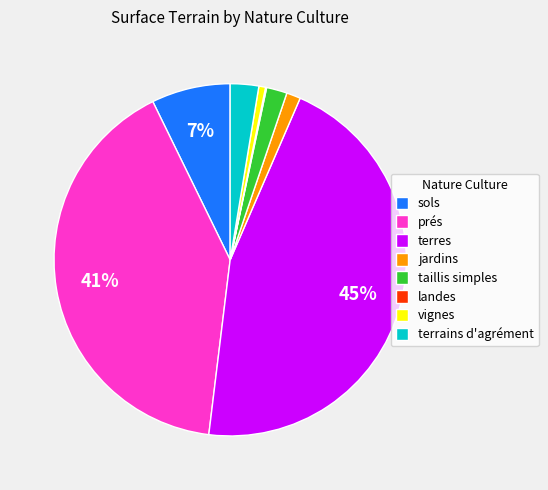

Which has a higher value, taillis simples or sols?

sols